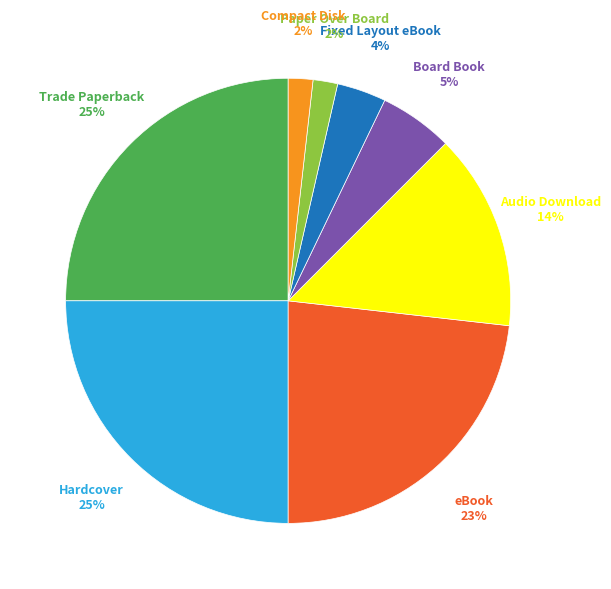

How many slices are in this pie chart?

8